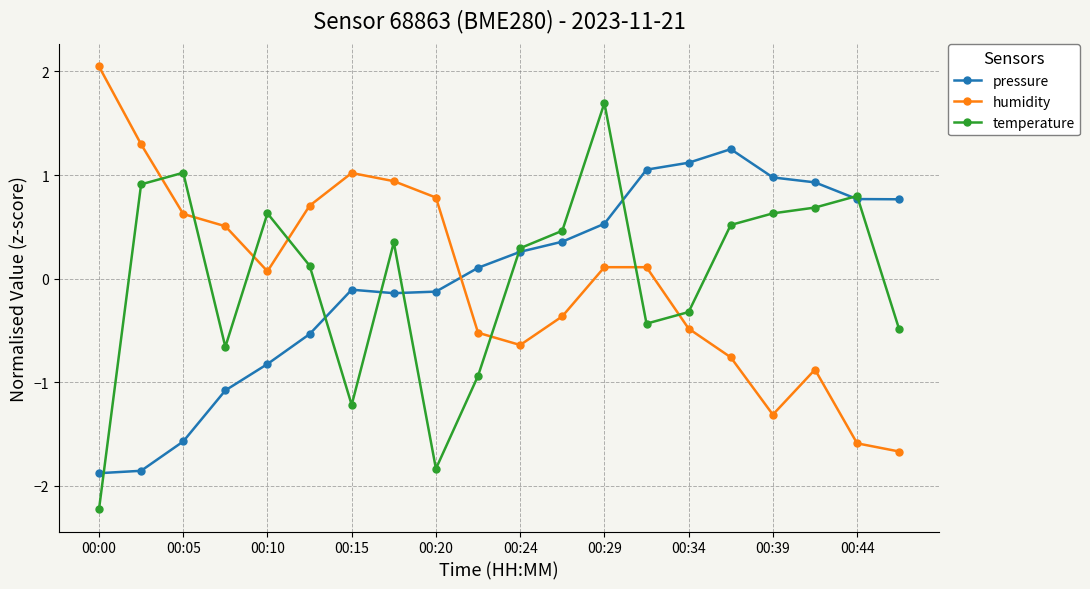

How many negative values does the humidity series have?

9